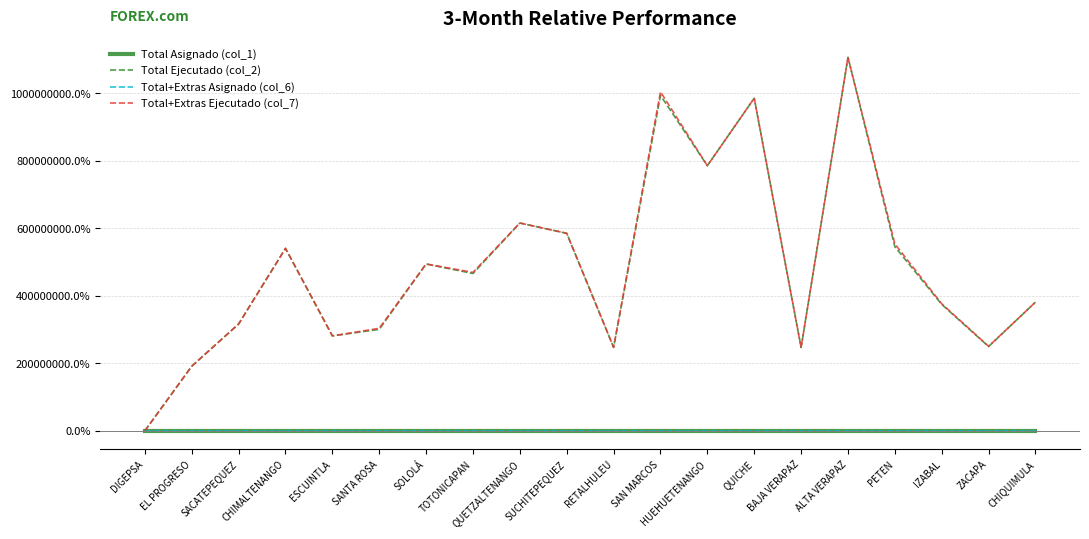

How many interior local peaks does the Total Asignado (col_1) series have?

5